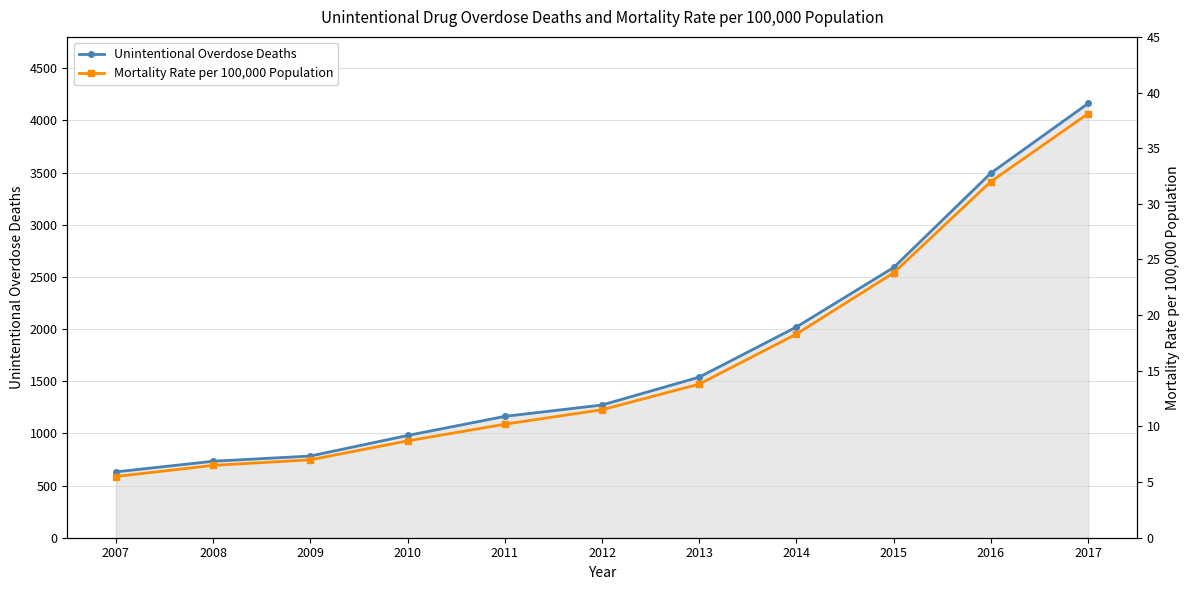

True or false: Mortality Rate per 100,000 Population and Unintentional Overdose Deaths intersect in this chart.

False